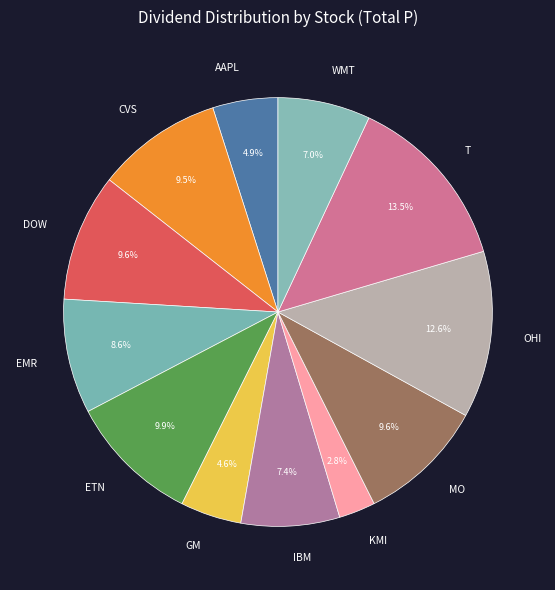

Which category has the biggest portion of the pie?

T